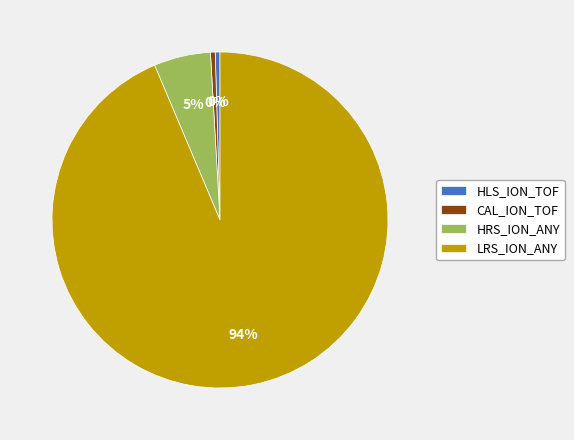

Which has a higher value, HLS_ION_TOF or LRS_ION_ANY?

LRS_ION_ANY